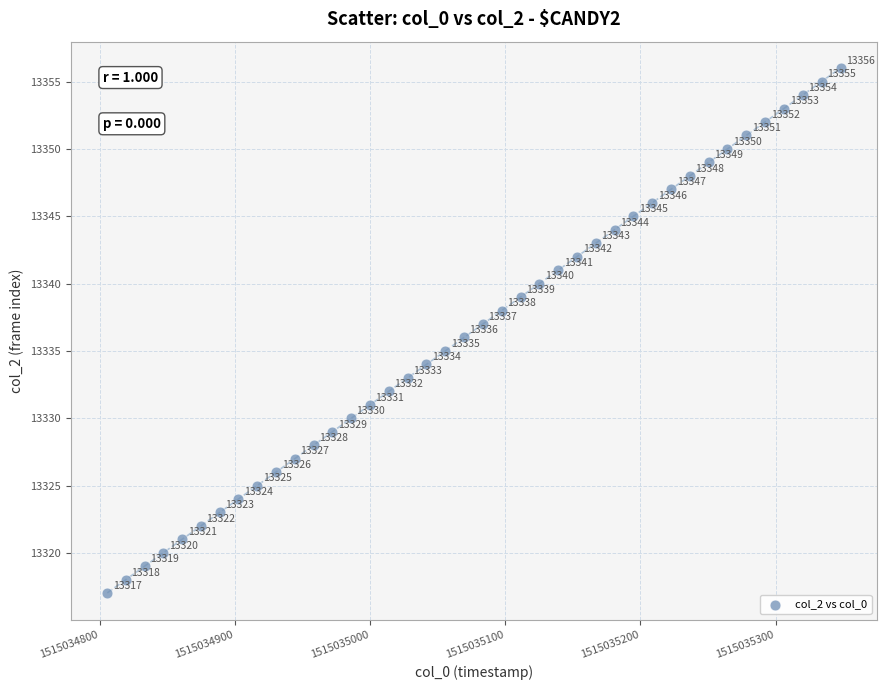

What is the range of Y values (max minus min)?

39